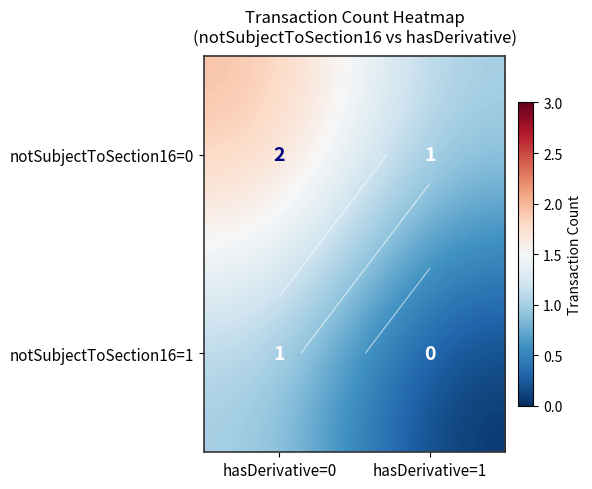

Is it true that notSubjectToSection16=1 equals 0 at hasDerivative=1?

False